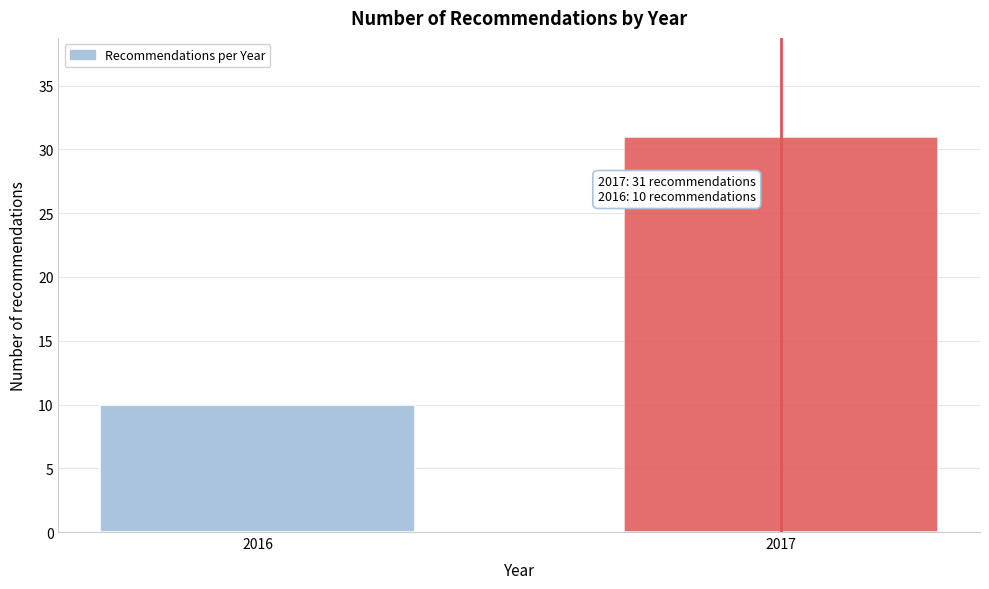

Reading left to right, list all the values displayed in this chart.

2016=10	2017=31